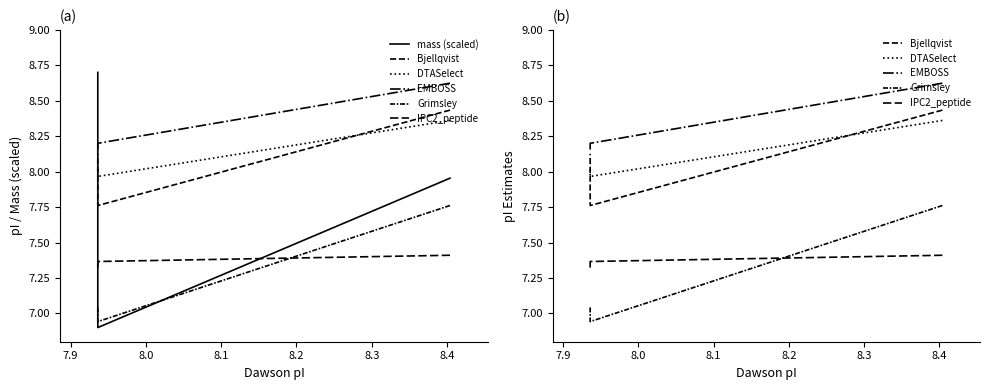

The value of Bjellqvist at 7.9 is 7.8. True or false?

True